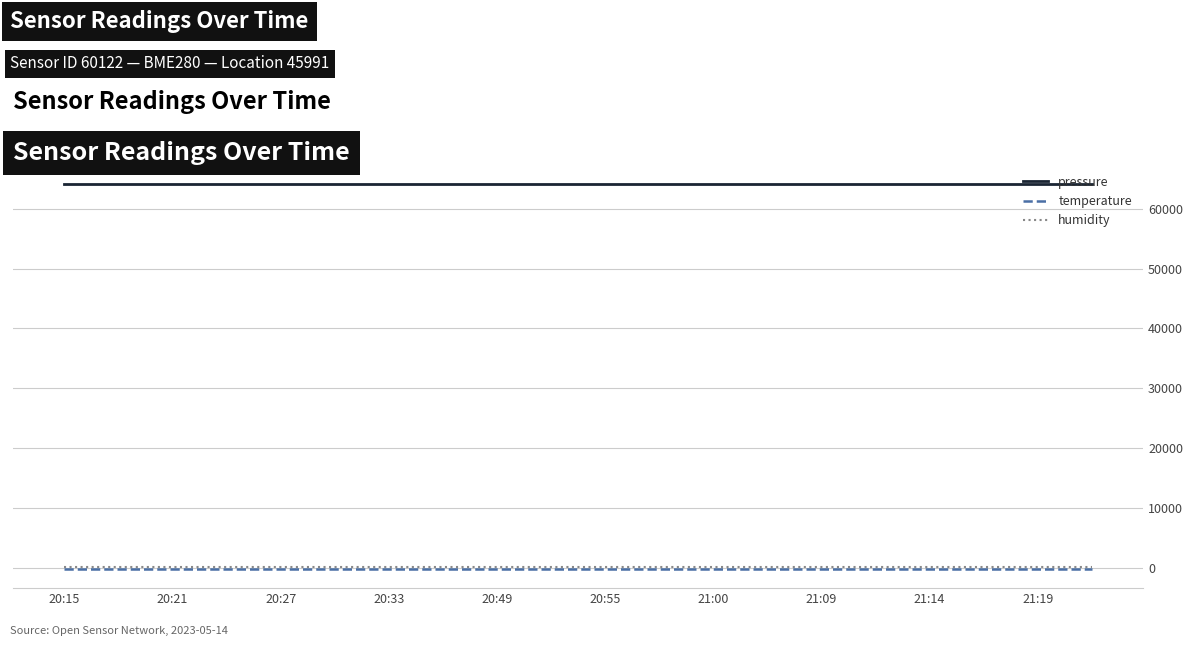

What is the maximum value shown in the chart?

64157.4